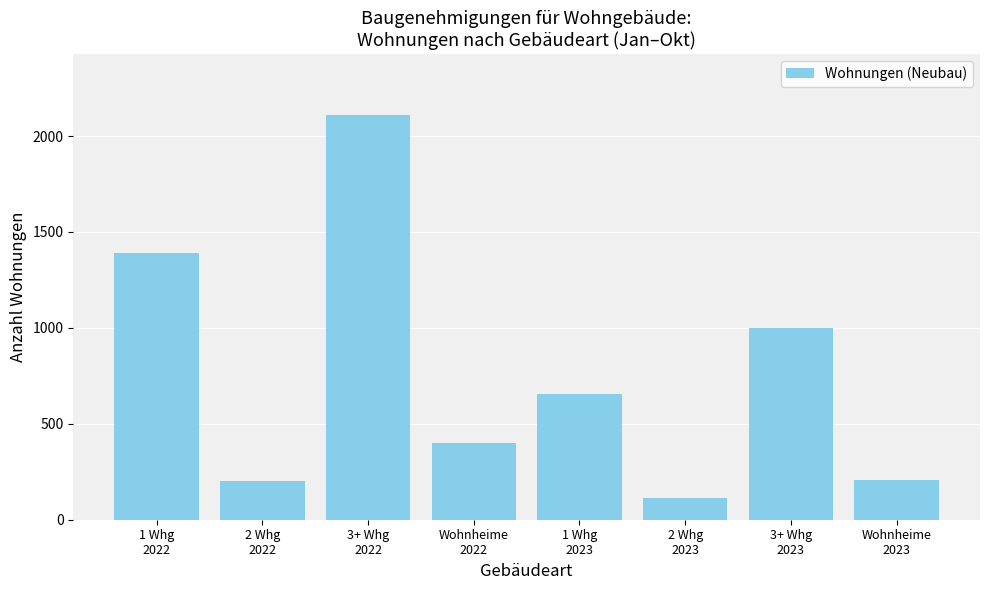

Which label corresponds to the largest value in the chart?

3+ Whg
2022